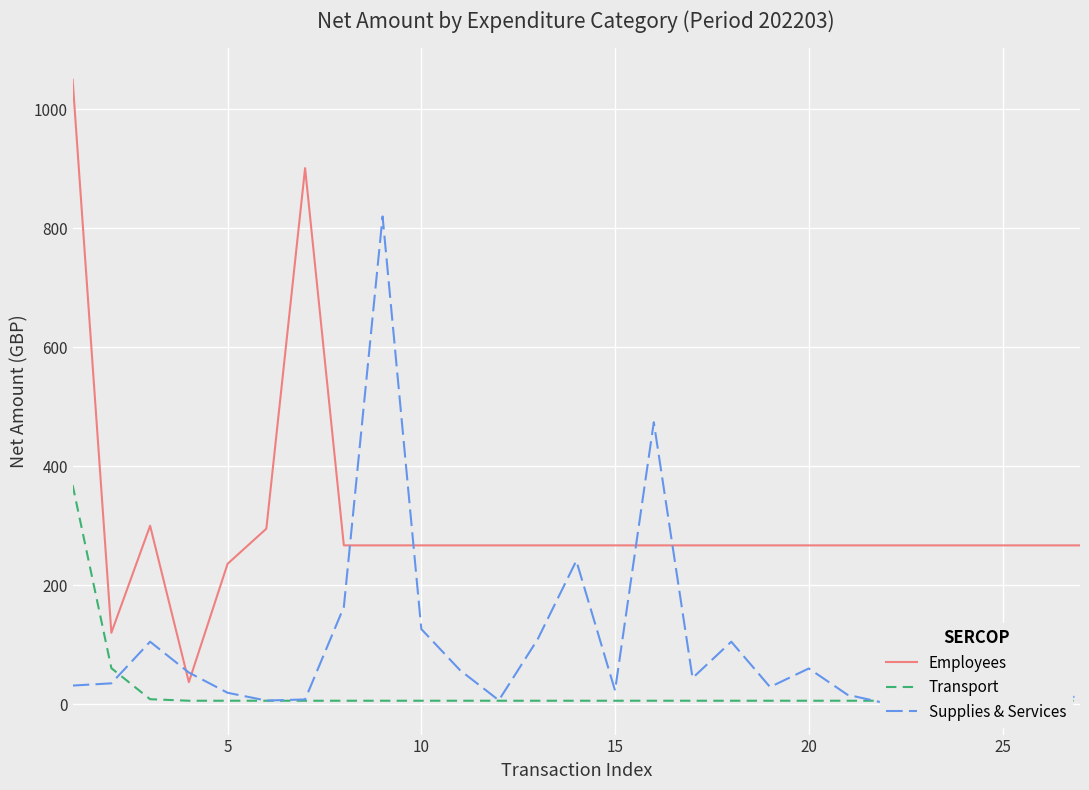

Reading left to right, extract all data points from this chart.

Employees: 1050.0	120.0	300.0	37.0	236.0	295.0	901.2	267.0	267.0	267.0	267.0	267.0	267.0	267.0	267.0	267.0	267.0	267.0	267.0	267.0	267.0	267.0	267.0	267.0	267.0	267.0	267.0
Transport: 368.3	60.5	8.3	5.8	5.8	5.8	5.8	5.8	5.8	5.8	5.8	5.8	5.8	5.8	5.8	5.8	5.8	5.8	5.8	5.8	5.8	5.8	5.8	5.8	5.8	5.8	5.8
Supplies & Services: 31.3	35.0	105.0	53.2	19.1	6.1	7.9	163.3	820.0	126.2	57.0	6.5	108.8	241.1	22.9	474.0	43.9	105.0	28.8	60.0	15.8	1.3	20.1	10.1	13.7	15.4	11.7